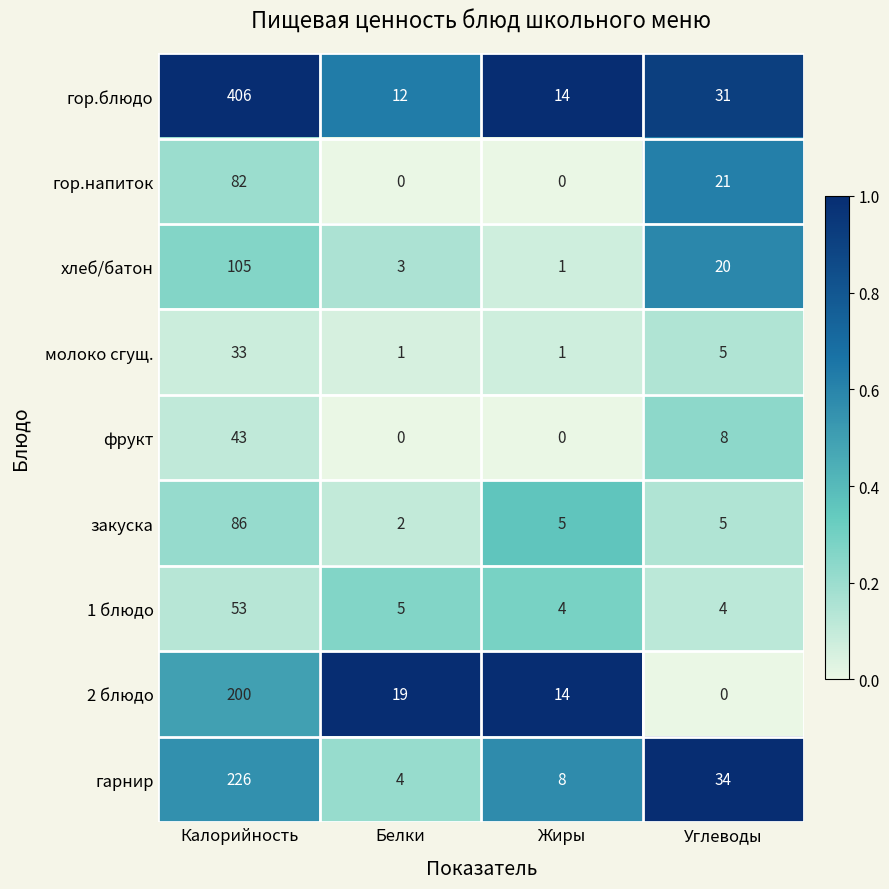

Which series changed the most between Калорийность and Углеводы?

гор.блюдо